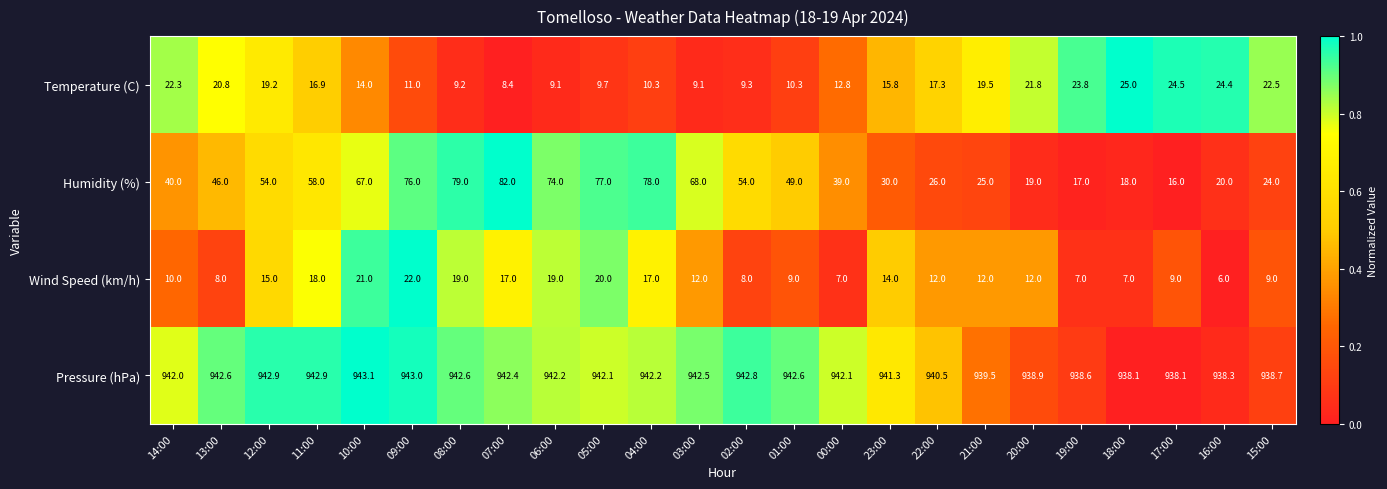

How many categories are shown in the chart?

24